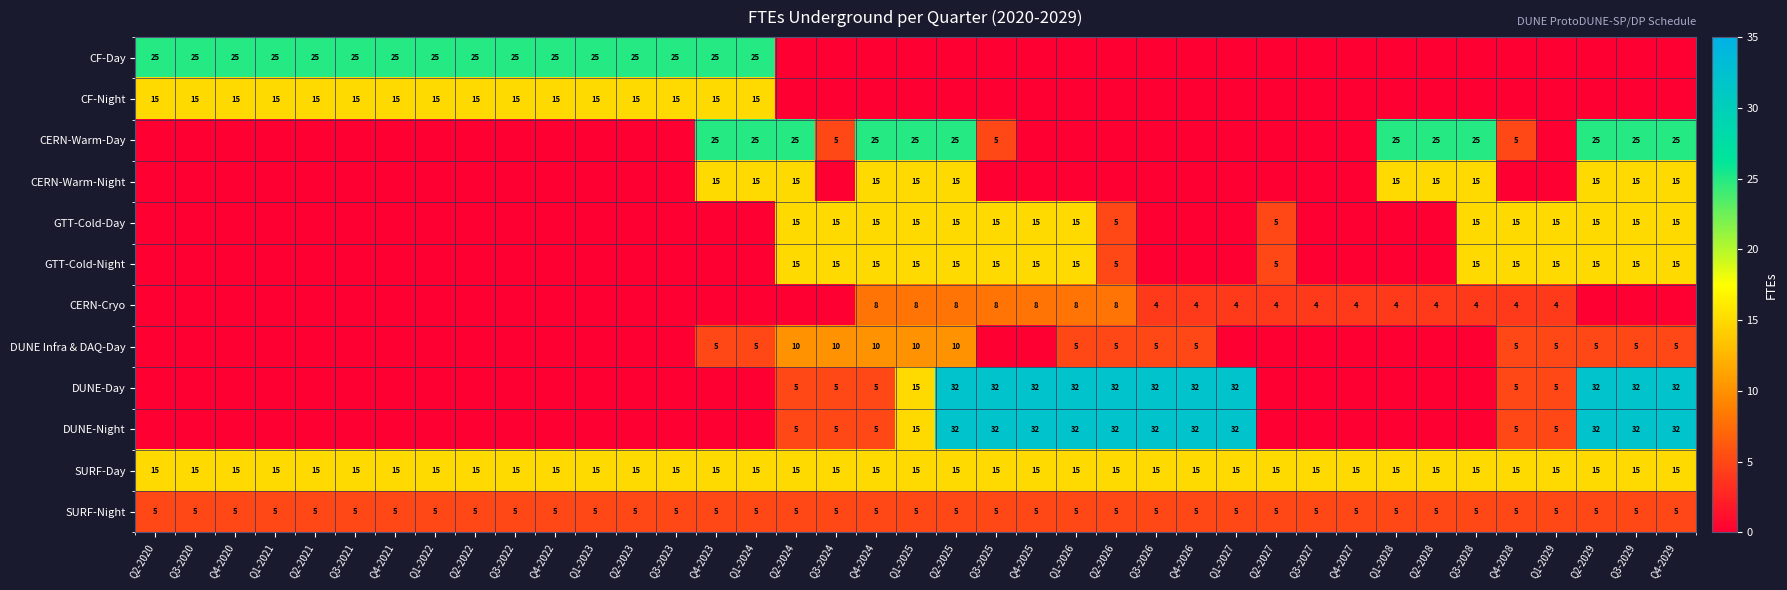

What is the total value across all series at Q4-2028?

74